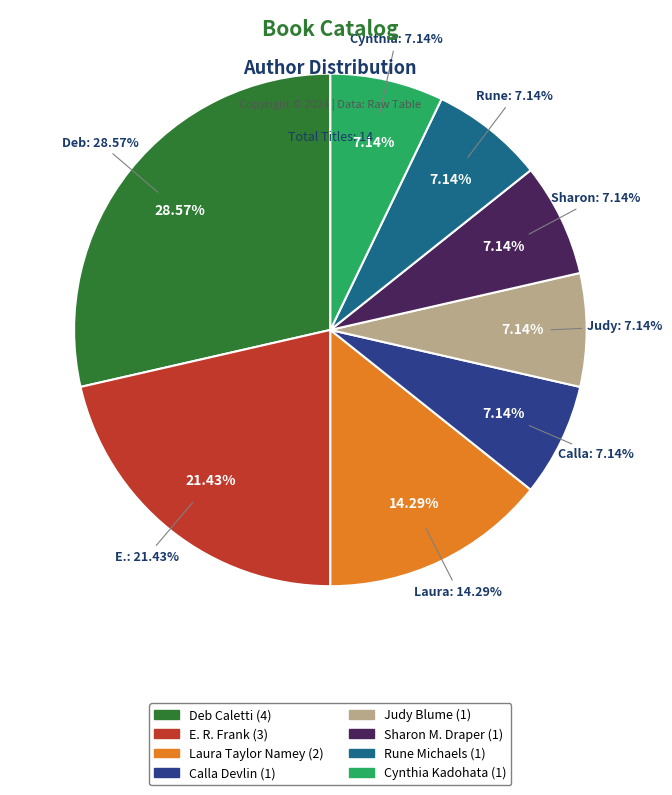

To the nearest percent, what portion does Laura Taylor Namey represent?

14%